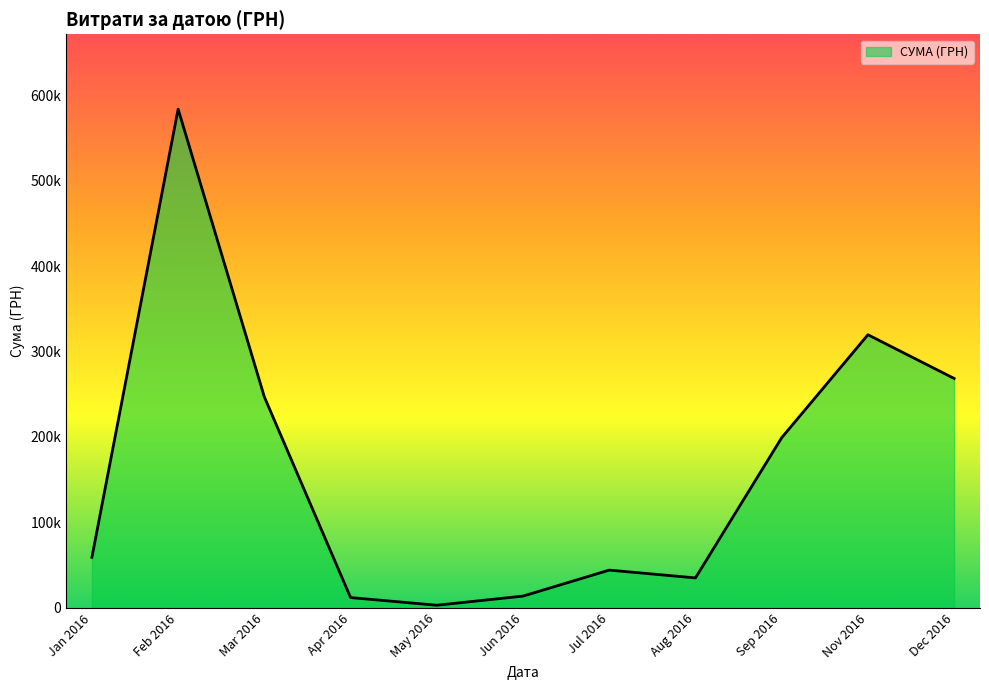

Is this an area chart (filled region under the line)?

Yes